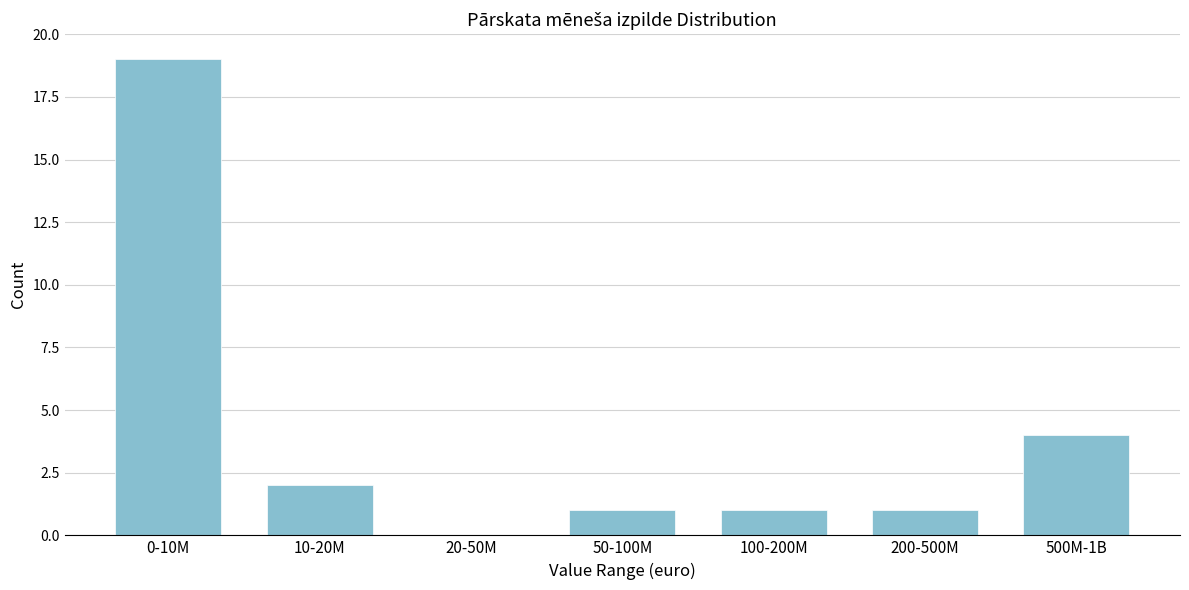

Reading left to right, transcribe all the data shown in this chart.

0-10M=19	10-20M=2	20-50M=0	50-100M=1	100-200M=1	200-500M=1	500M-1B=4